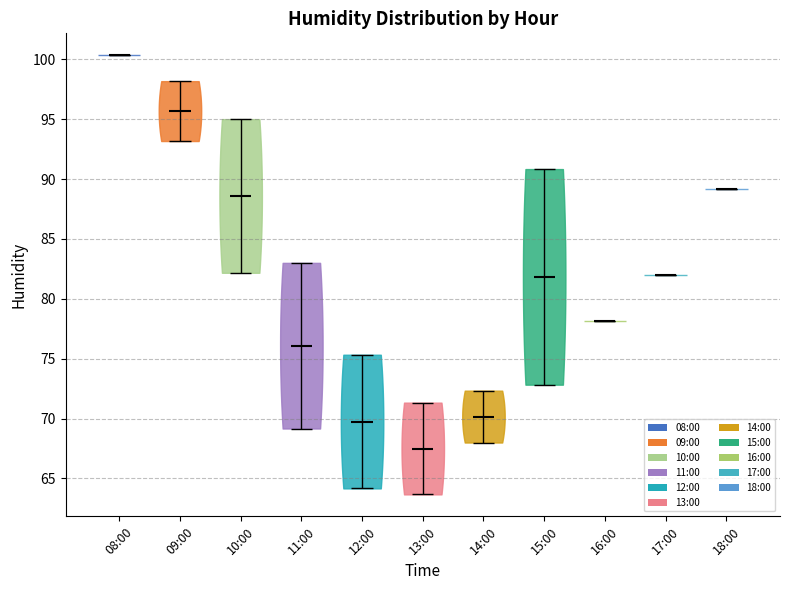

Reading left to right, read every violin against the y-axis: where its median line is, and the lowest and highest points it reaches. The values are not printed on the chart, so give them approximately, as read against the axis.

08:00: median line 100.5, lowest point 100.5, highest point 100.5
09:00: median line 95.5, lowest point 93.0, highest point 98.0
10:00: median line 88.5, lowest point 82.0, highest point 95.0
11:00: median line 76.0, lowest point 69.0, highest point 83.0
12:00: median line 70.0, lowest point 64.0, highest point 75.5
13:00: median line 67.5, lowest point 63.5, highest point 71.5
14:00: median line 70.0, lowest point 68.0, highest point 72.5
15:00: median line 82.0, lowest point 73.0, highest point 91.0
16:00: median line 78.0, lowest point 78.0, highest point 78.0
17:00: median line 82.0, lowest point 82.0, highest point 82.0
18:00: median line 89.0, lowest point 89.0, highest point 89.0